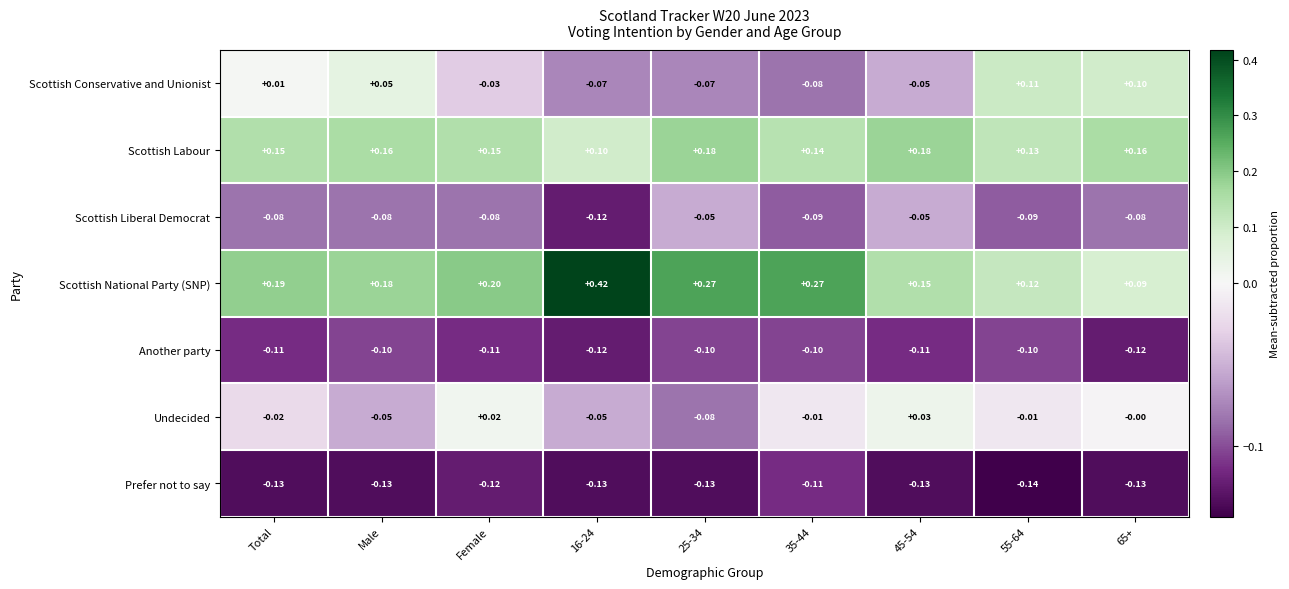

Which series has the largest total across all categories?

Scottish National Party (SNP)